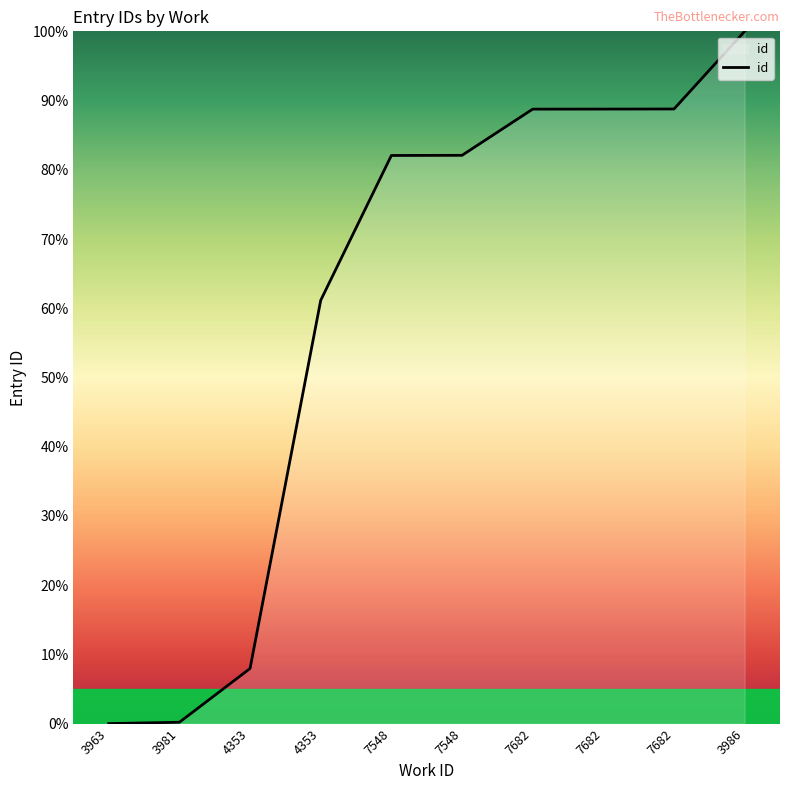

At which category does the chart reach its peak across all series?

3986